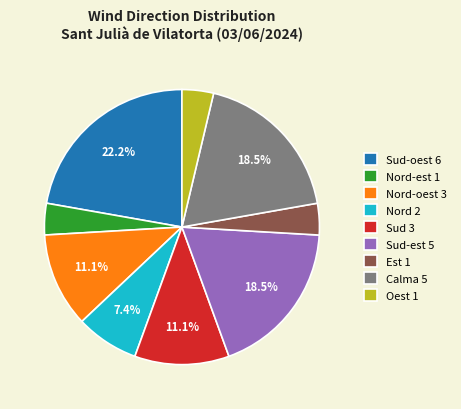

What is the ratio of the value at Oest 1 to the value at Sud 3?

0.3